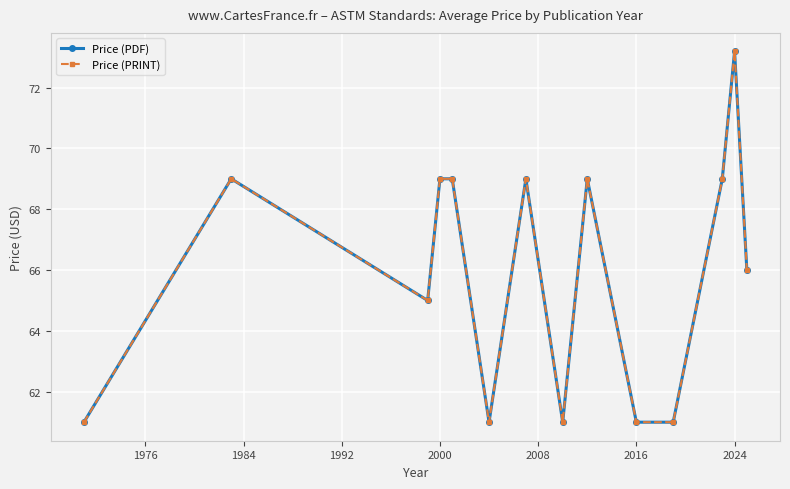

Is this an area chart (filled region under the line)?

No